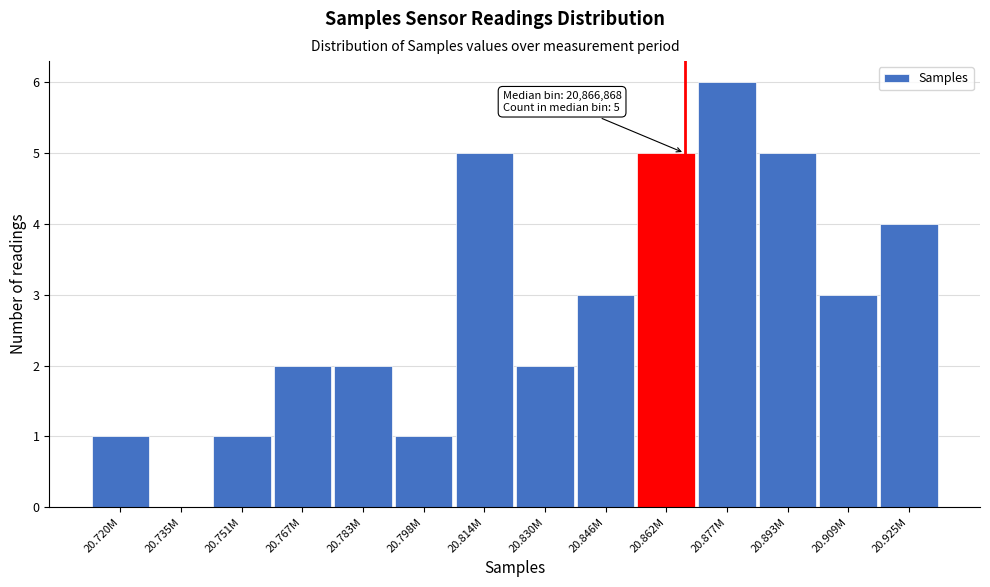

Reading left to right, what are all the values shown in this chart?

20.720M=1	20.735M=0	20.751M=1	20.767M=2	20.783M=2	20.798M=1	20.814M=5	20.830M=2	20.846M=3	20.862M=5	20.877M=6	20.893M=5	20.909M=3	20.925M=4